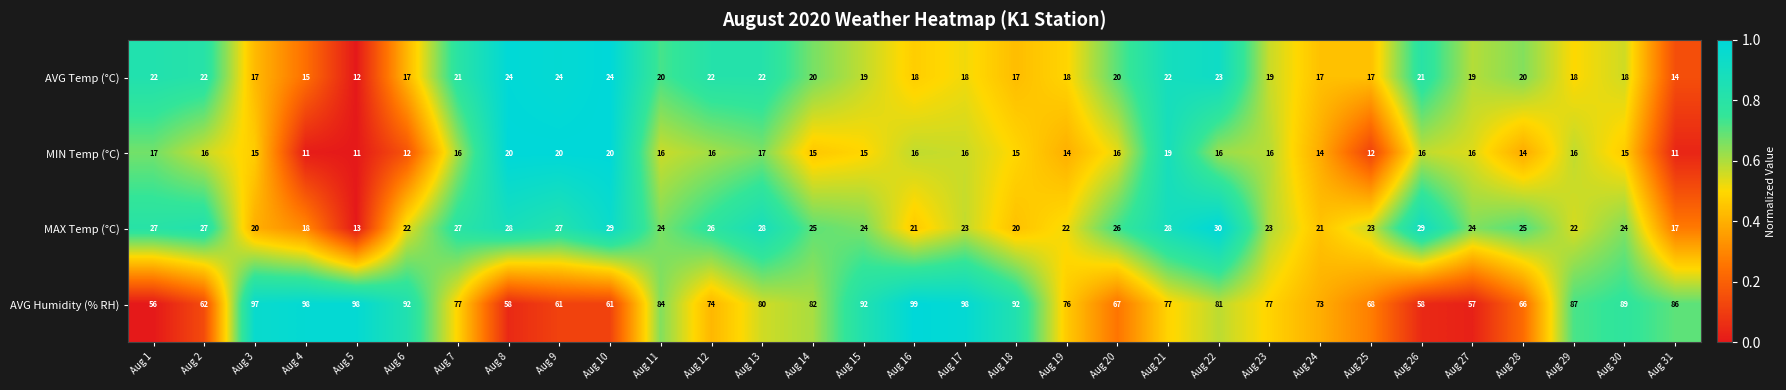

What is the sum of the AVG Humidity (% RH) values at Aug 20 and Aug 14?

149